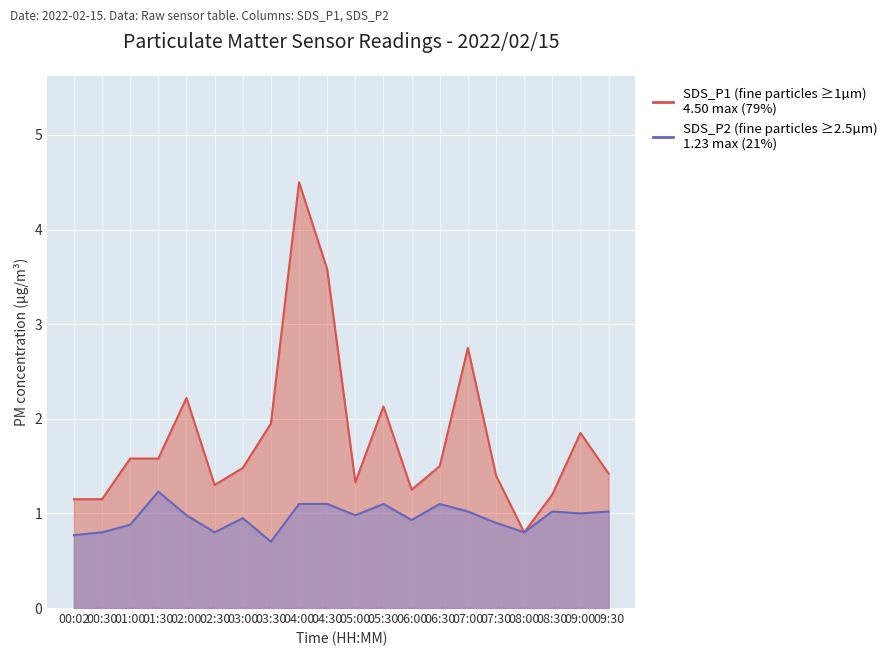

The SDS_P2 series shows 1.3 at 06:30. True or false?

False